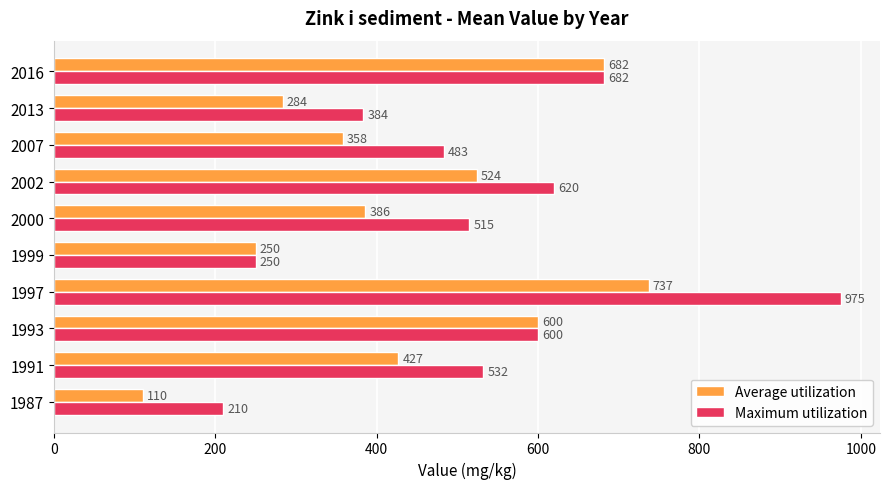

Count the number of data series in this chart.

2